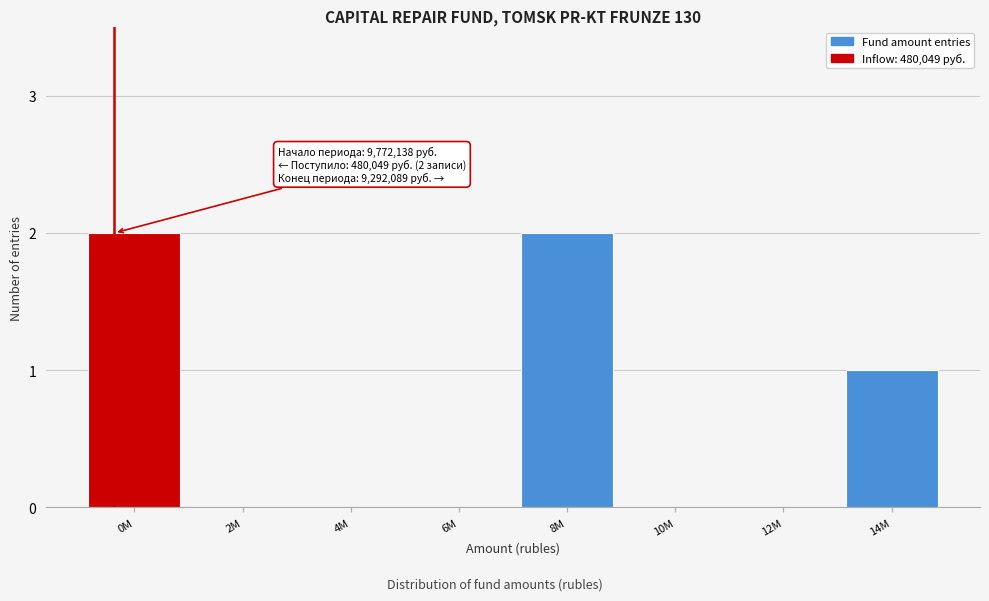

Reading left to right, transcribe all the data shown in this chart.

0M=2	2M=0	4M=0	6M=0	8M=2	10M=0	12M=0	14M=1